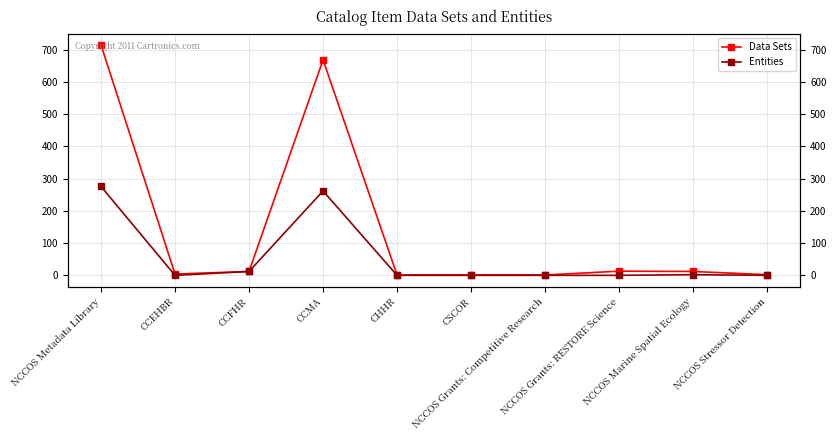

True or false: Entities and Data Sets intersect in this chart.

False